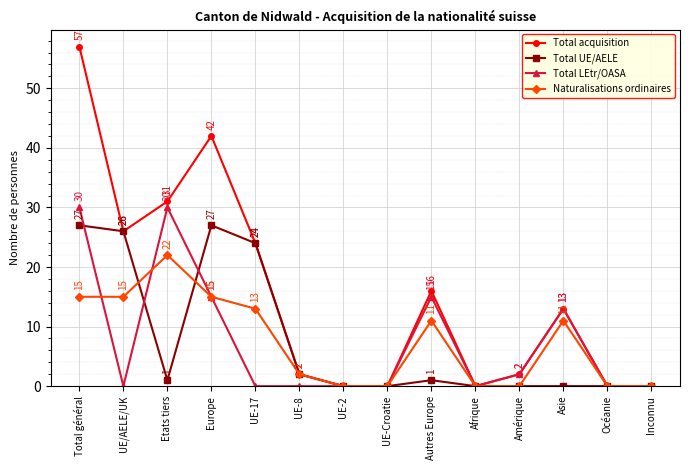

What is the label of the 3rd point from the left?

Etats tiers